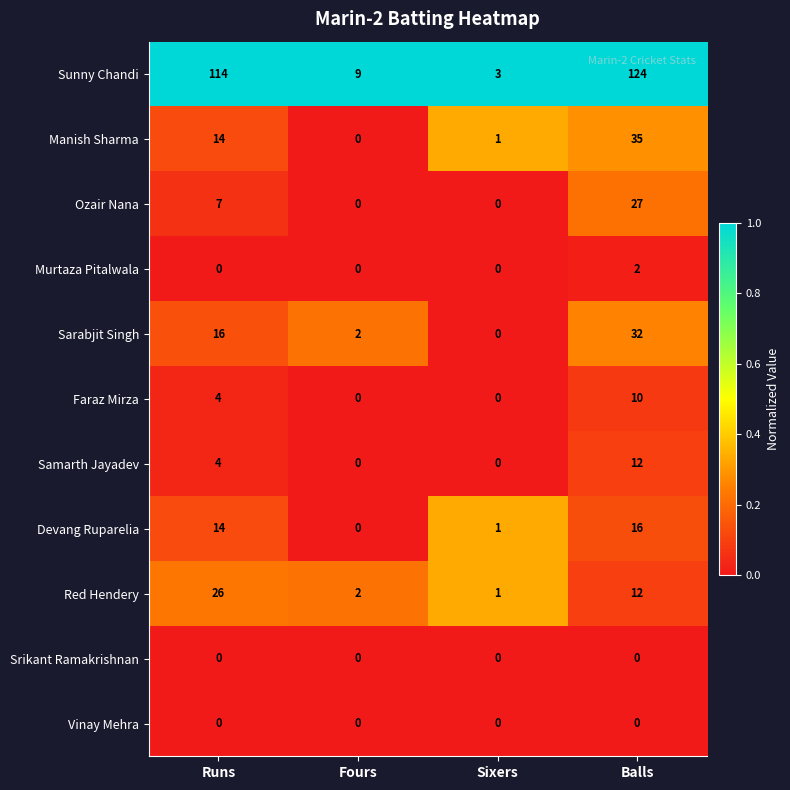

At which category is the sum across all series the highest?

Balls